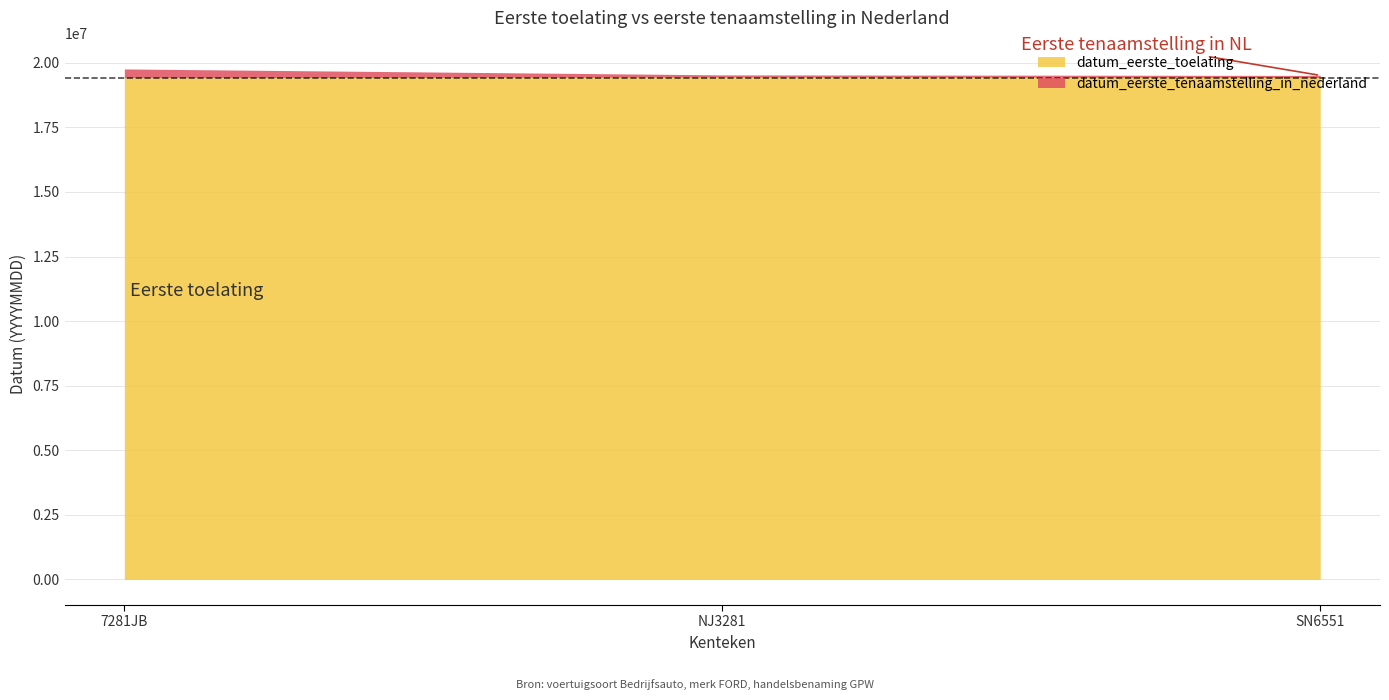

What is the difference between the second highest and minimum values in the datum_eerste_toelating series?

10000